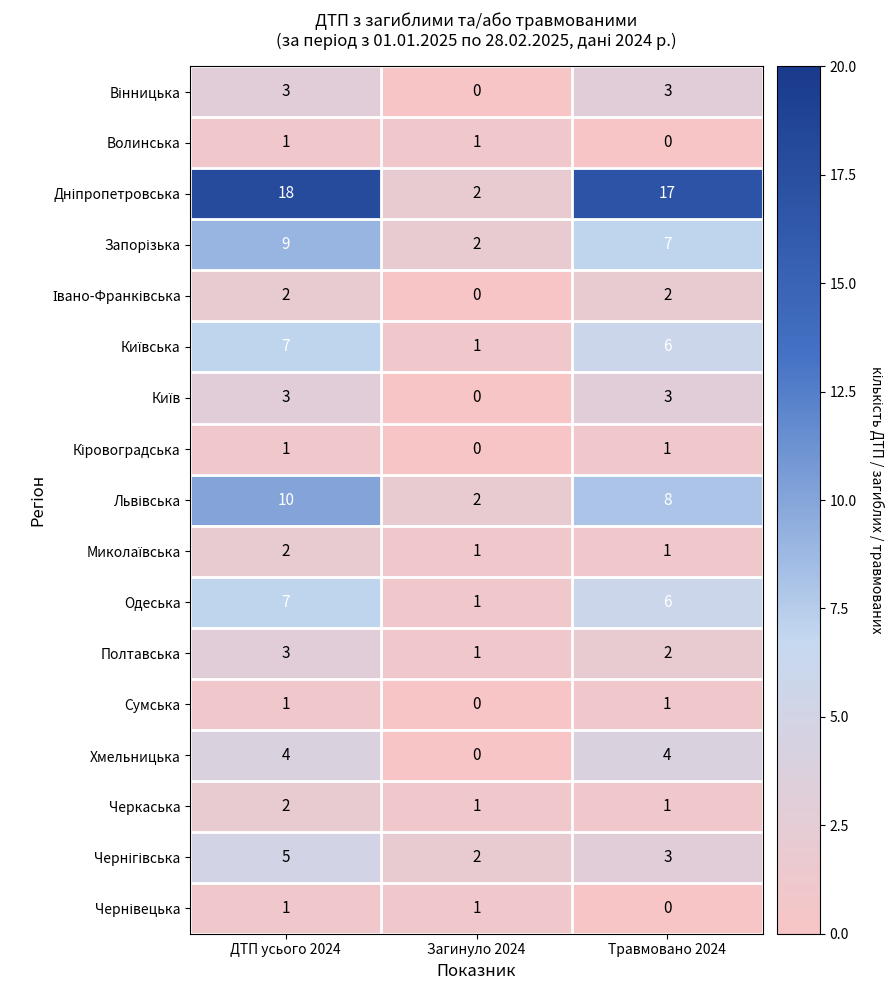

List the labels in order of Полтавська value, smallest first.

Загинуло 2024, Травмовано 2024, ДТП усього 2024